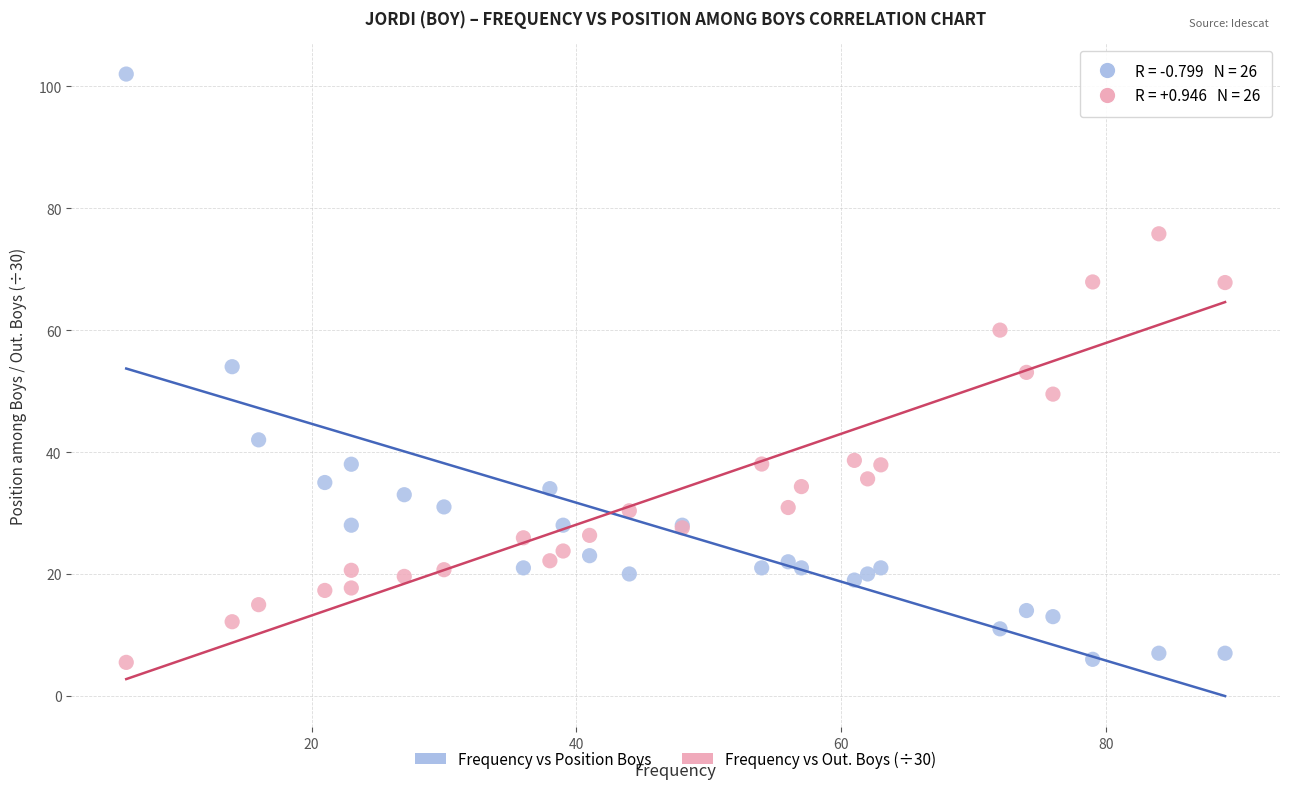

Which series contains the highest Y value?

Frequency vs Position Boys